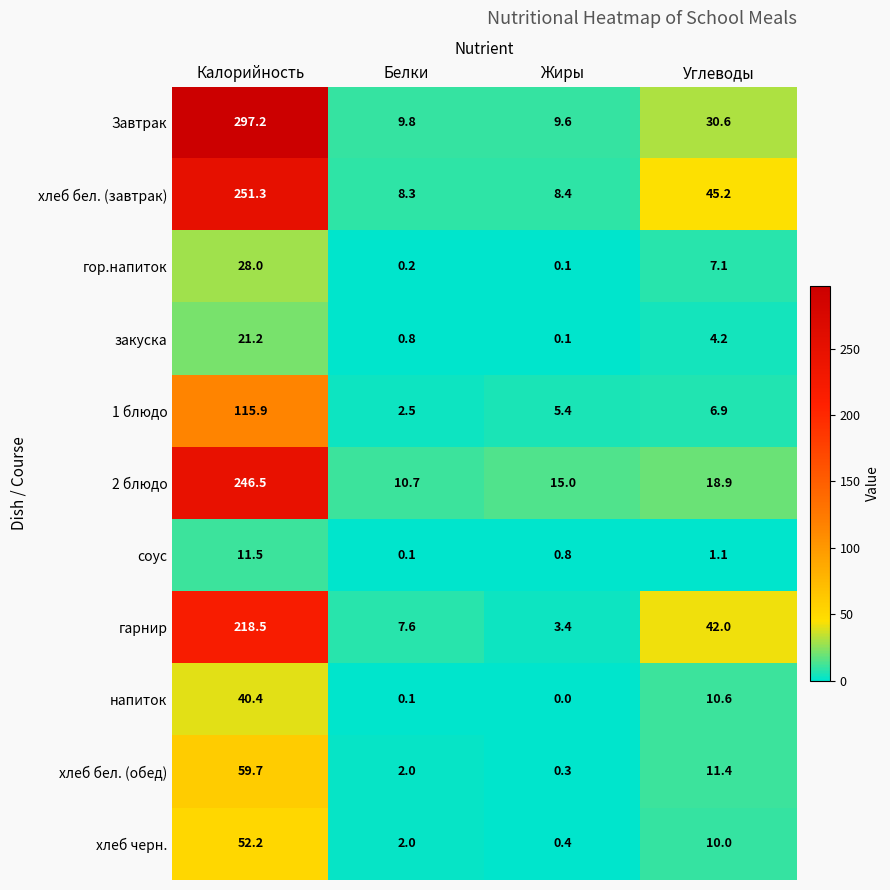

At how many categories does at least one series exceed 251?

1